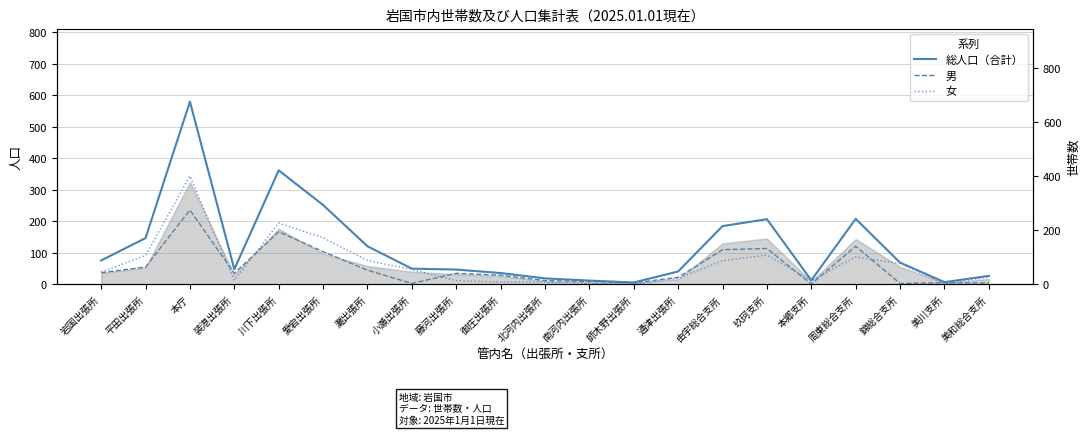

Which series changed the most between 南河内出張所 and 由宇総合支所?

総人口（合計）